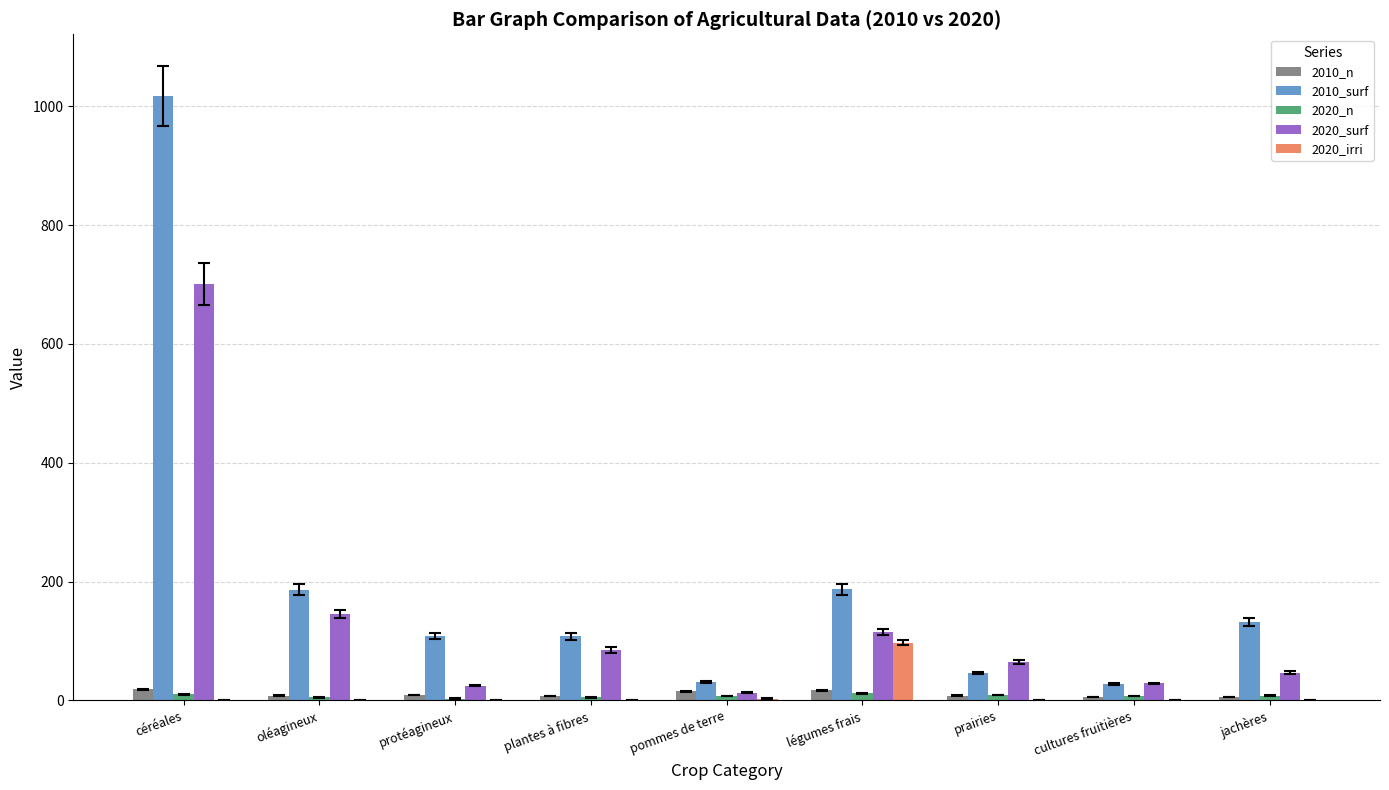

Is it true that 2010_surf equals 69.0 at plantes à fibres?

False